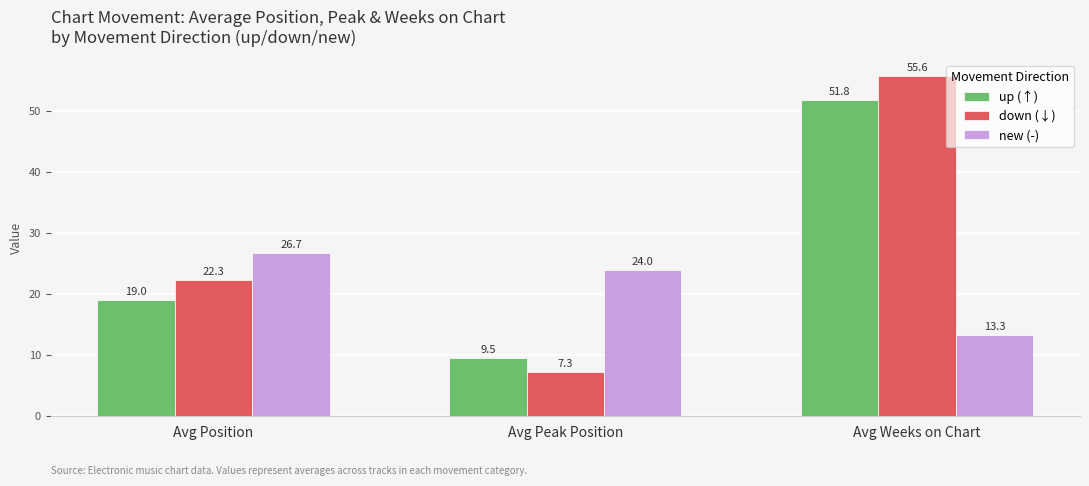

What is the spread (max minus min) of values at Avg Weeks on Chart?

42.3